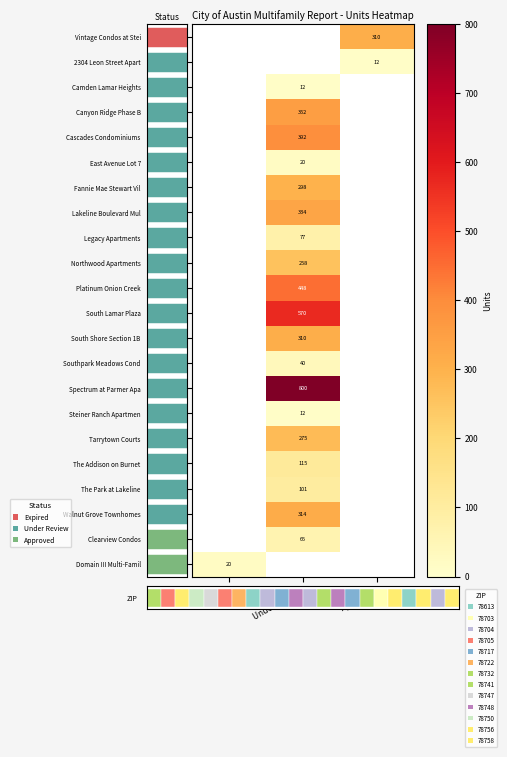

Between Approved and Expired, which is larger?

Expired